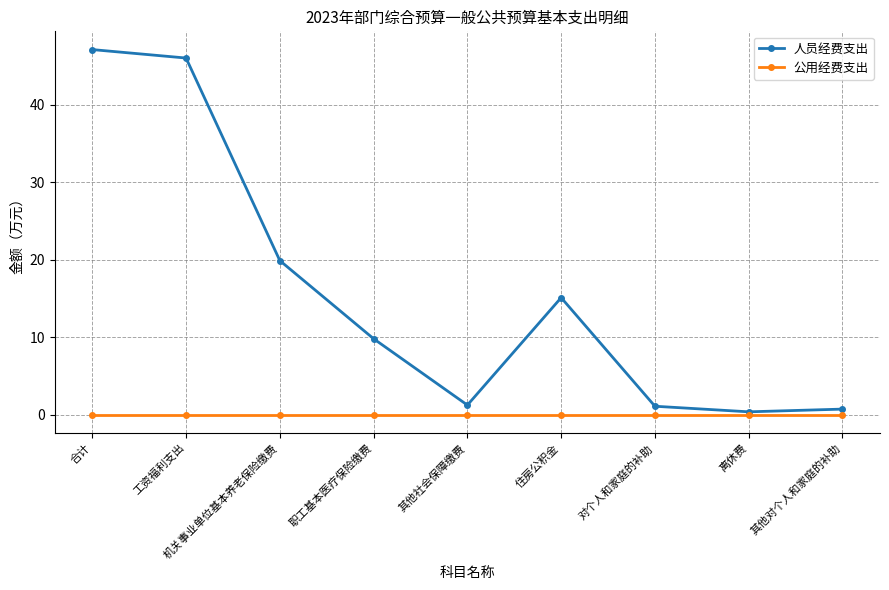

What is the label of the 7th point from the left?

对个人和家庭的补助